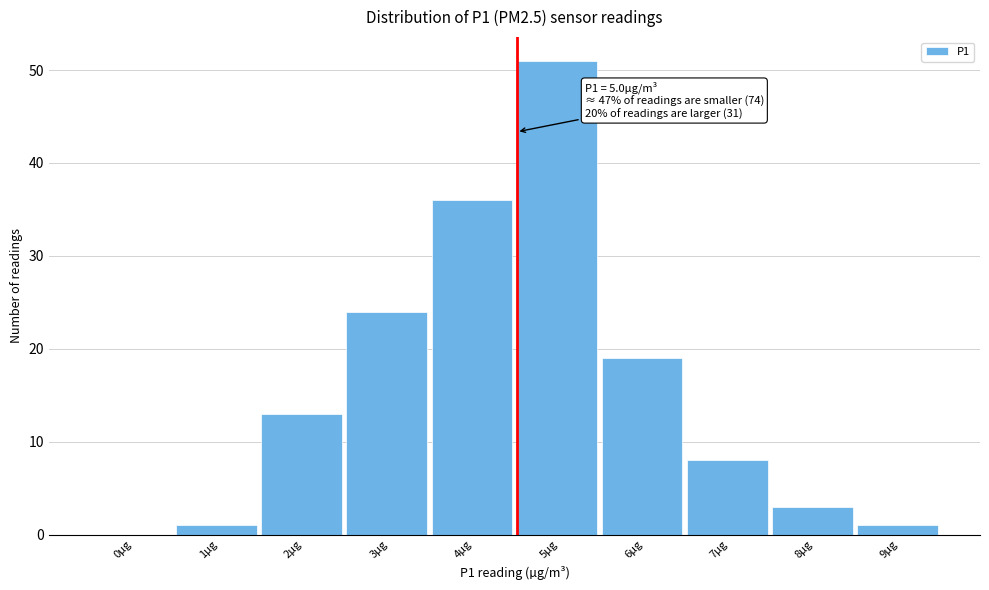

Reading left to right, what are all the values shown in this chart?

0µg=0	1µg=1	2µg=13	3µg=24	4µg=36	5µg=51	6µg=19	7µg=8	8µg=3	9µg=1